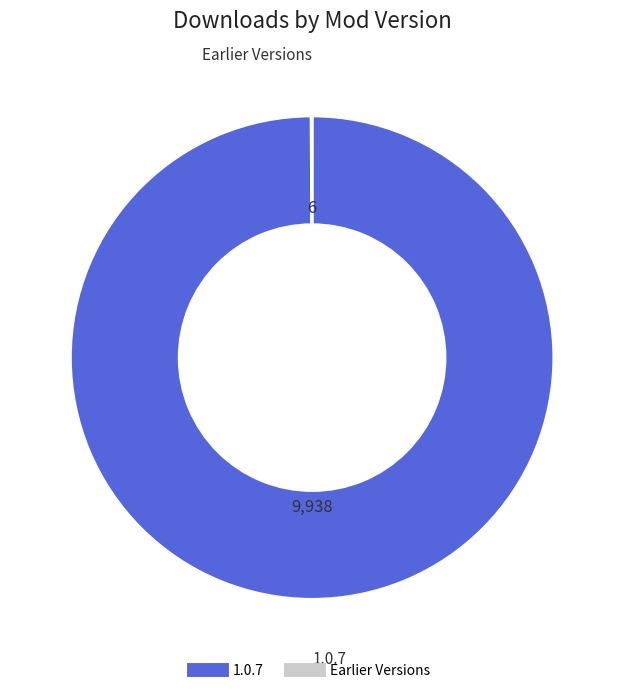

Is there any slice that represents more than half of the pie?

Yes